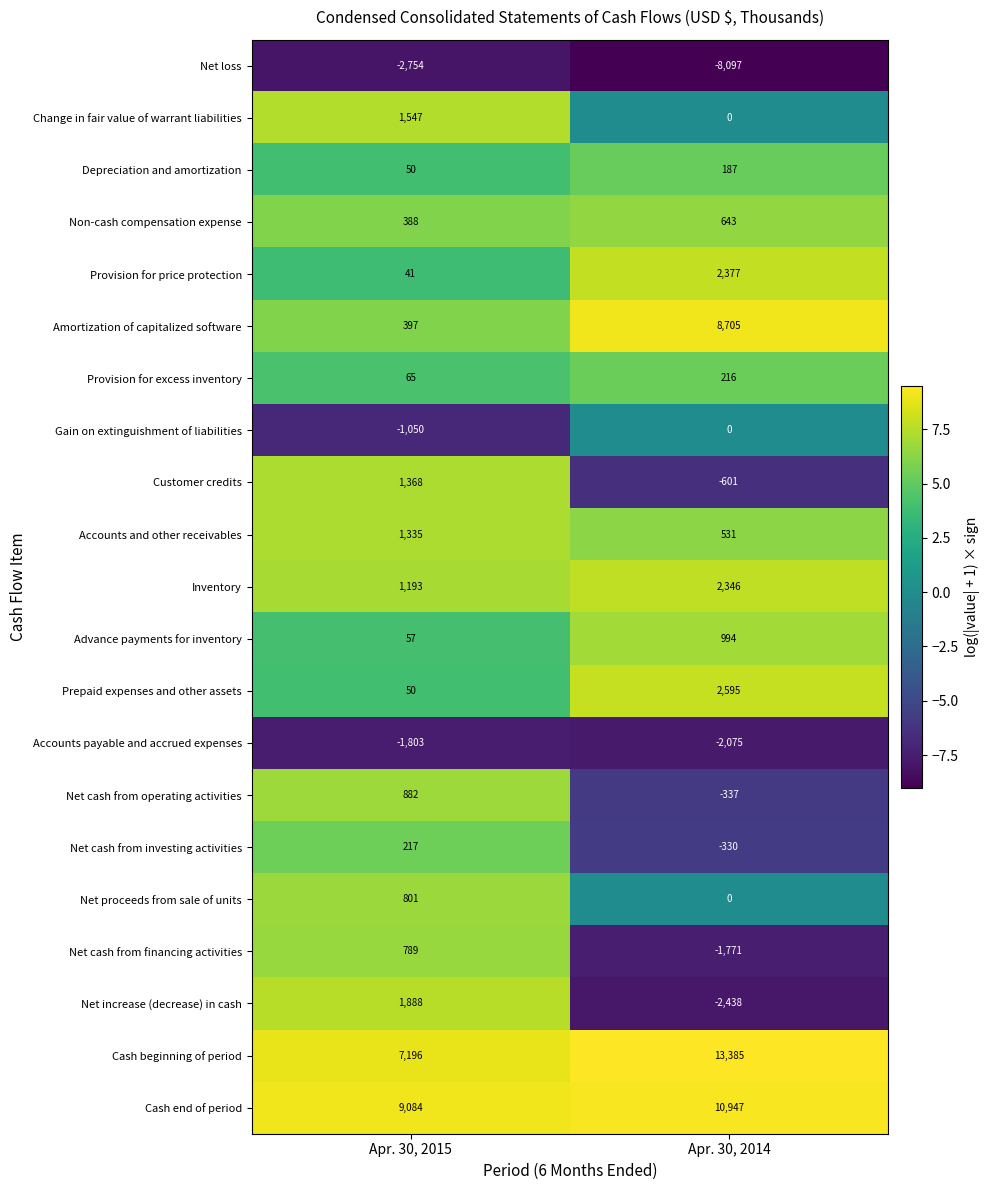

Rank the series by their maximum value, from lowest to highest.

Net loss, Accounts payable and accrued expenses, Gain on extinguishment of liabilities, Depreciation and amortization, Provision for excess inventory, Net cash from investing activities, Non-cash compensation expense, Net cash from financing activities, Net proceeds from sale of units, Net cash from operating activities, Advance payments for inventory, Accounts and other receivables, Customer credits, Change in fair value of warrant liabilities, Net increase (decrease) in cash, Inventory, Provision for price protection, Prepaid expenses and other assets, Amortization of capitalized software, Cash end of period, Cash beginning of period